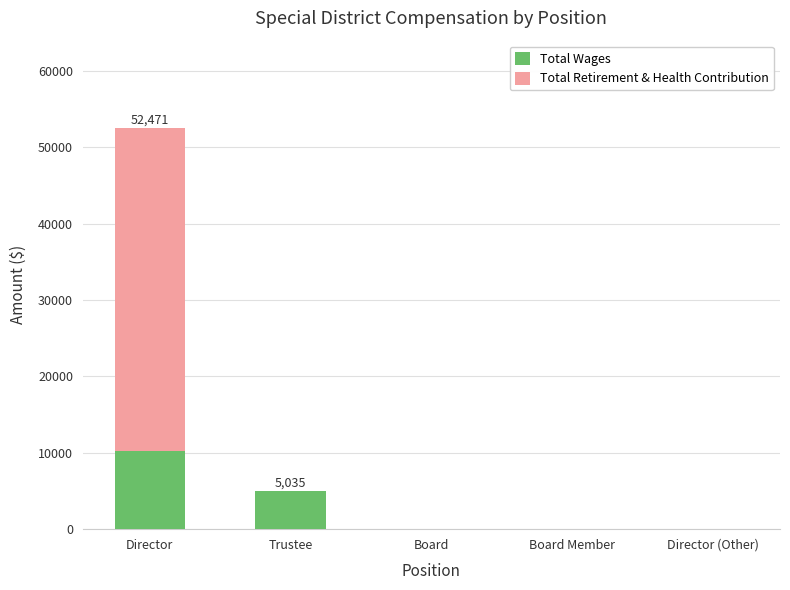

Is it true that Total Wages equals 8610 at Trustee?

False